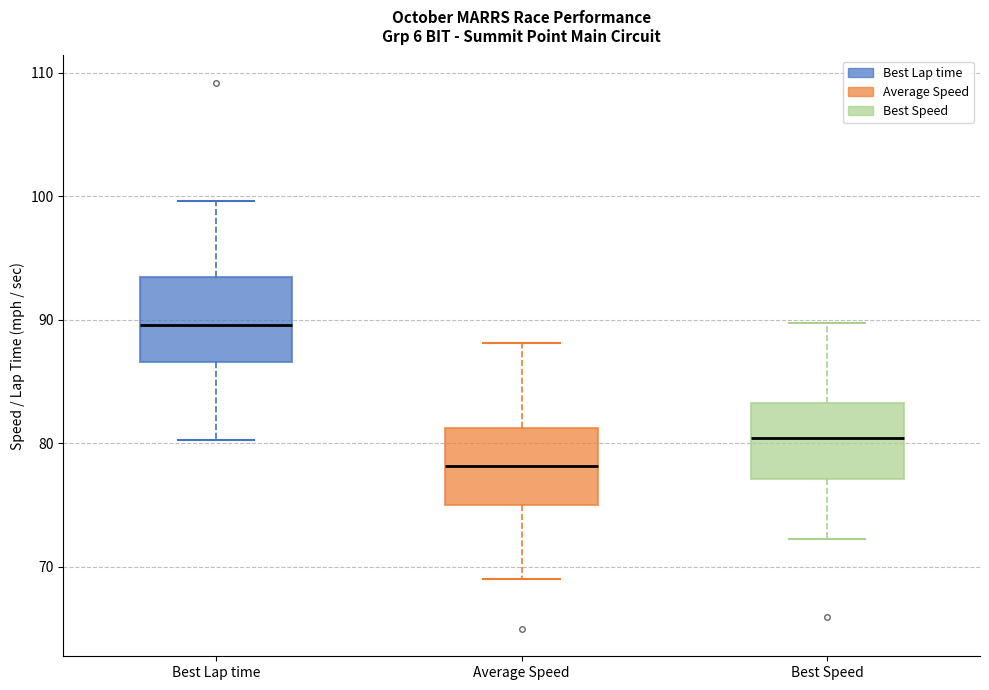

Where is the lower edge of the box for Best Lap time on the y-axis? The values are not printed on the chart, so give them approximately, as read against the axis.

87